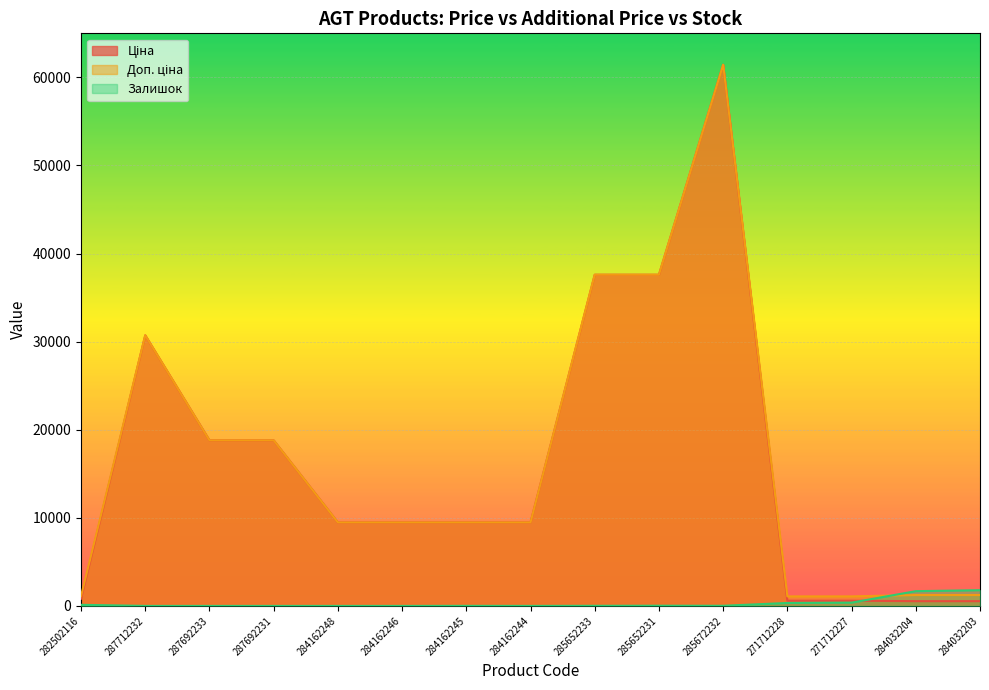

What is the difference between the Ціна values at 287712232 and 285652233?

6876.5